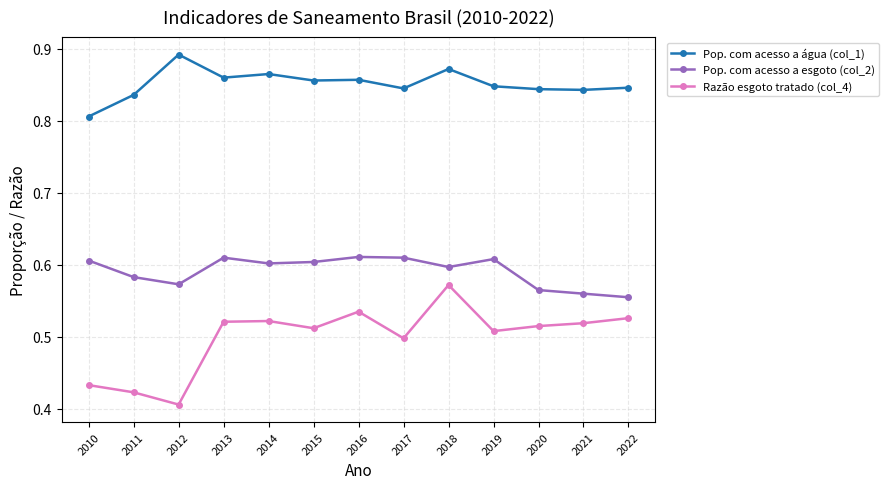

Count the Pop. com acesso a água (col_1) values in the range 0 to 1.

13